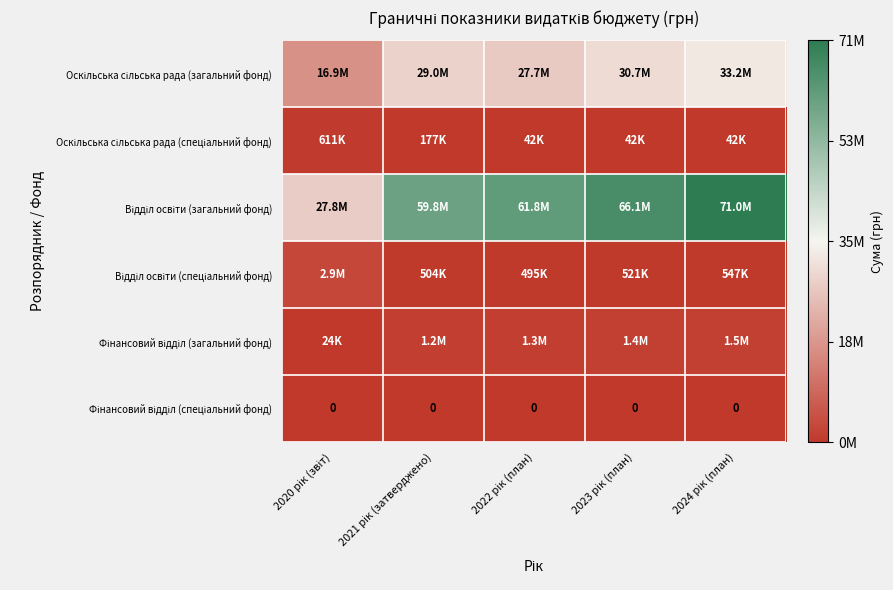

Which category has the lowest value across all series?

2020 рік (звіт)